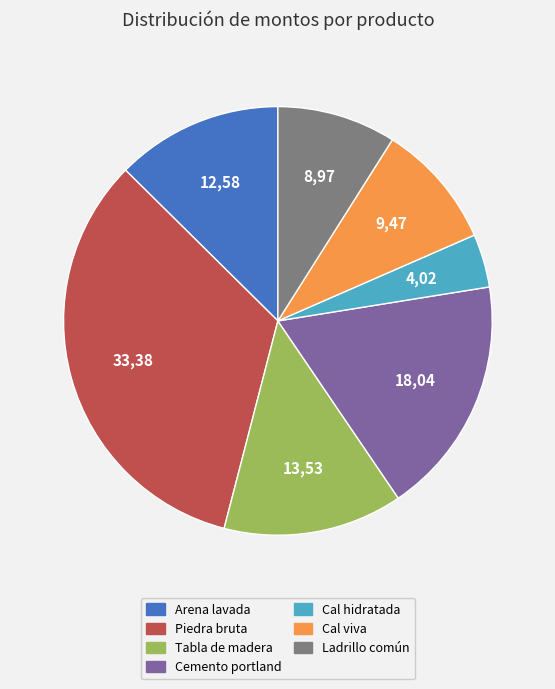

Between Tabla de madera and Cemento portland, which is larger?

Cemento portland